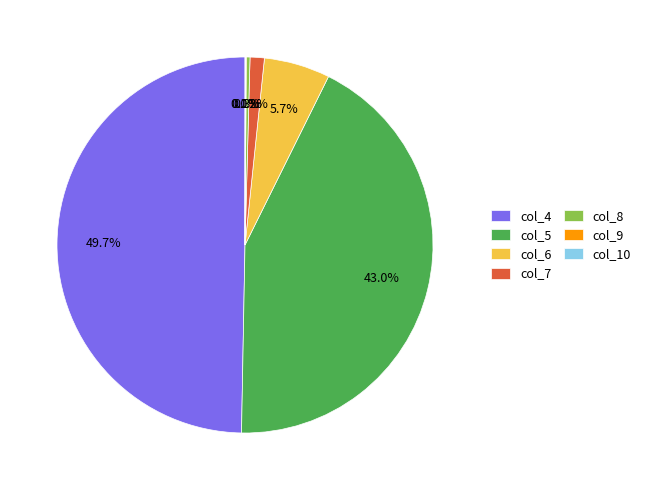

Is it true that col_5 is 43% of the pie?

True